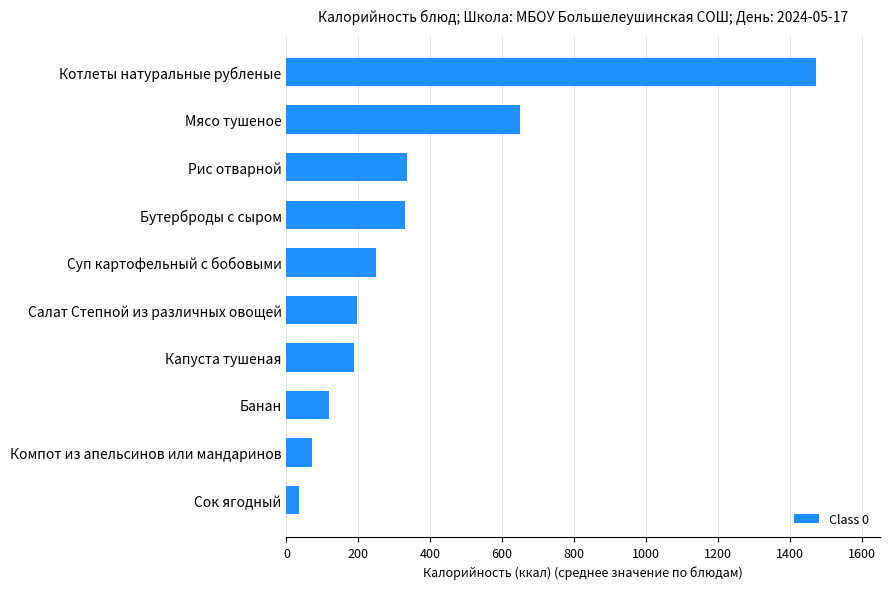

Does the chart contain any negative values?

No